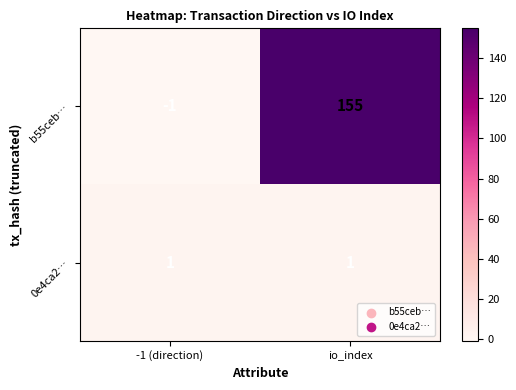

Rank the series at io_index from lowest to highest value.

0e4ca2…, b55ceb…